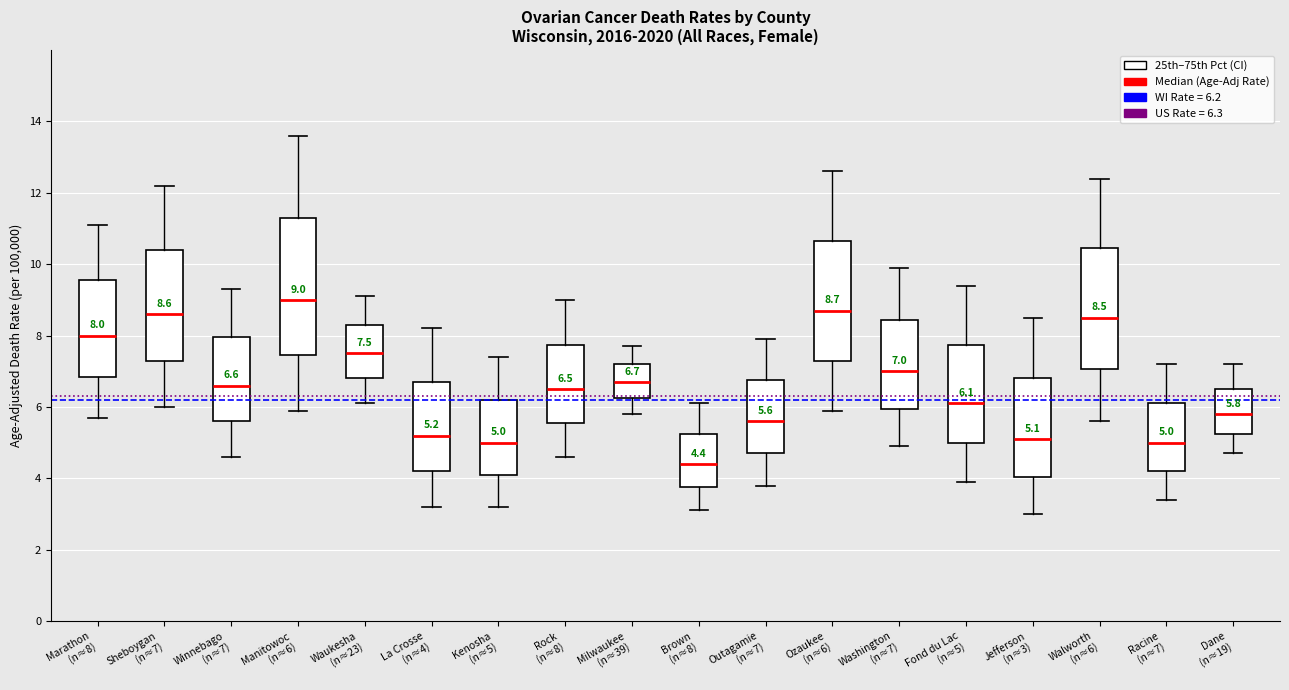

Which box is the tallest, from its lower edge to its upper edge?

Manitowoc (n≈6)